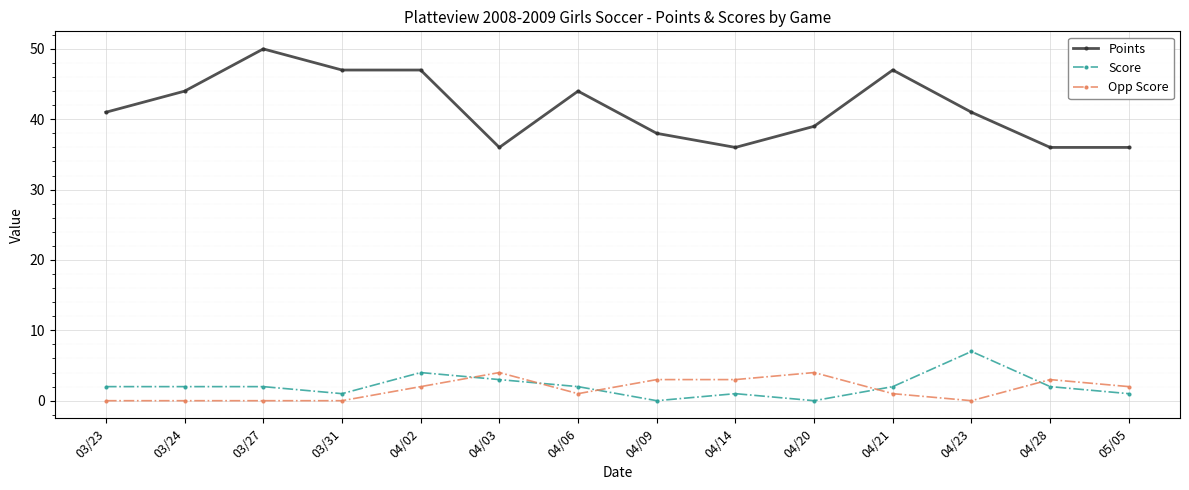

Is the value of Opp Score at 04/20 greater than the value of Points at 04/23?

No